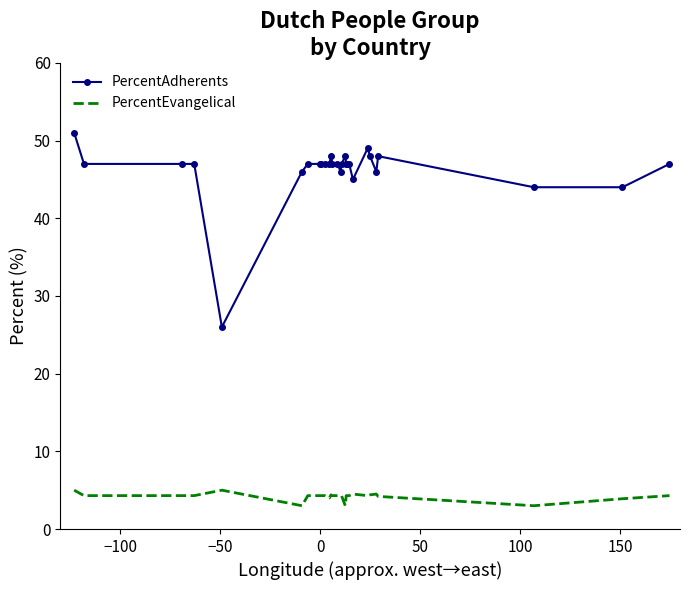

What is the maximum value for PercentEvangelical?

5.0